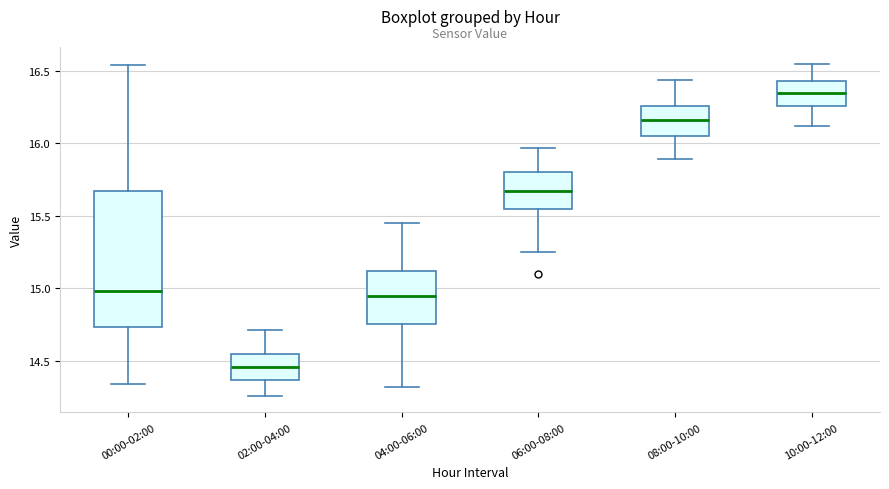

Which box has the lowest median line?

02:00-04:00